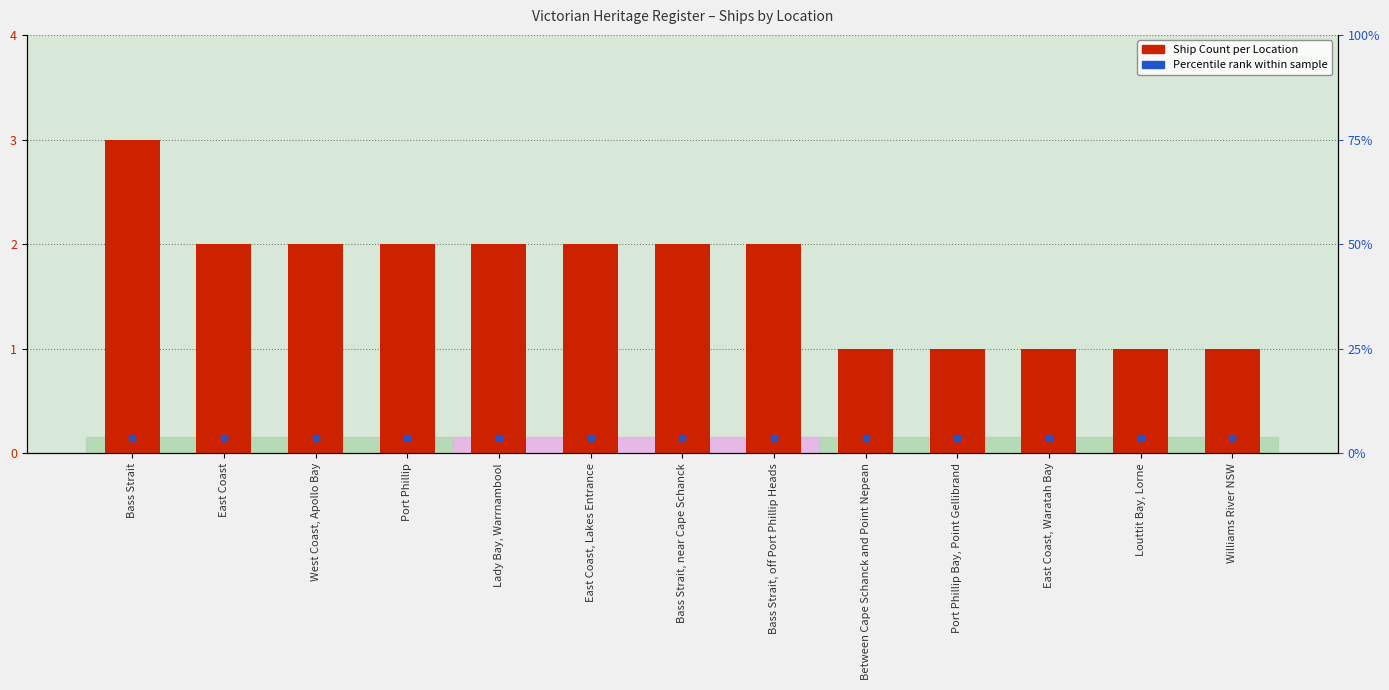

List the labels in order of value, smallest first.

Between Cape Schanck and Point Nepean, Port Phillip Bay, Point Gellibrand, East Coast, Waratah Bay, Louttit Bay, Lorne, Williams River NSW, East Coast, West Coast, Apollo Bay, Port Phillip, Lady Bay, Warrnambool, East Coast, Lakes Entrance, Bass Strait, near Cape Schanck, Bass Strait, off Port Phillip Heads, Bass Strait